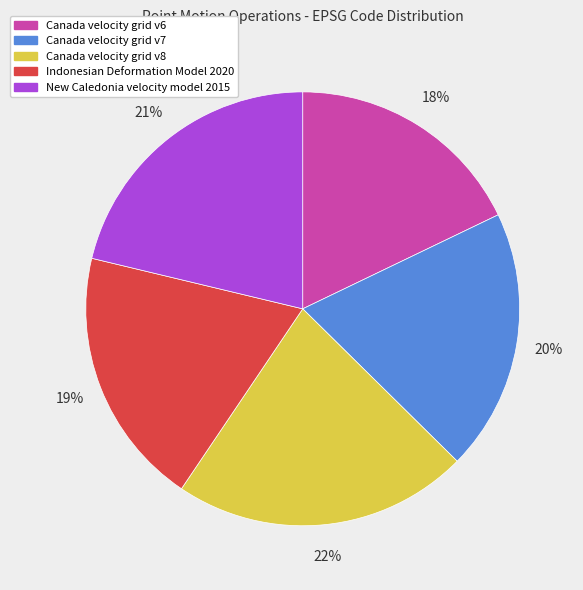

How many slices are in this pie chart?

5